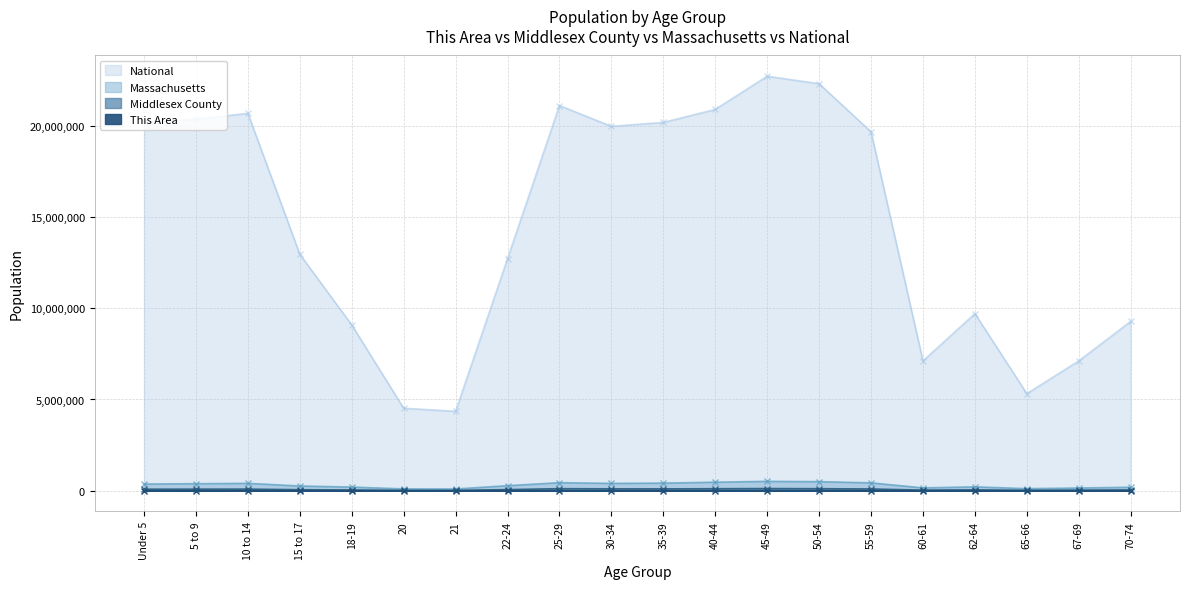

Is it true that This Area equals 171 at 70-74?

True